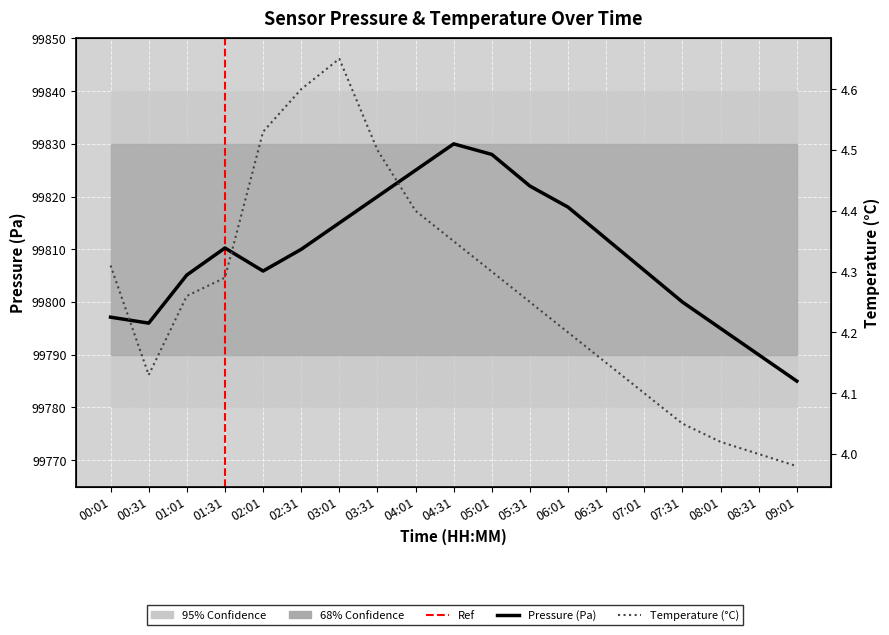

Read the pressure value at 03:31.

99820.0